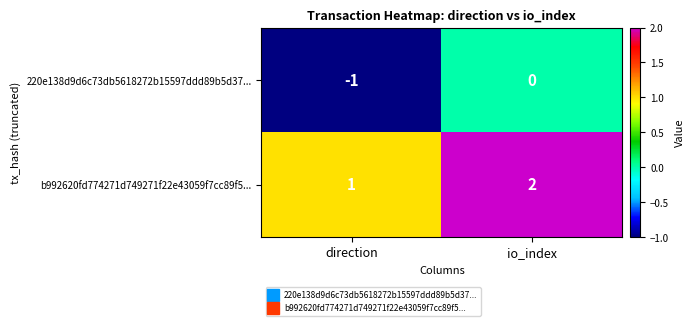

Is it true that 220e138d9d6c73db5618272b15597ddd89b5d37... equals 0 at io_index?

True